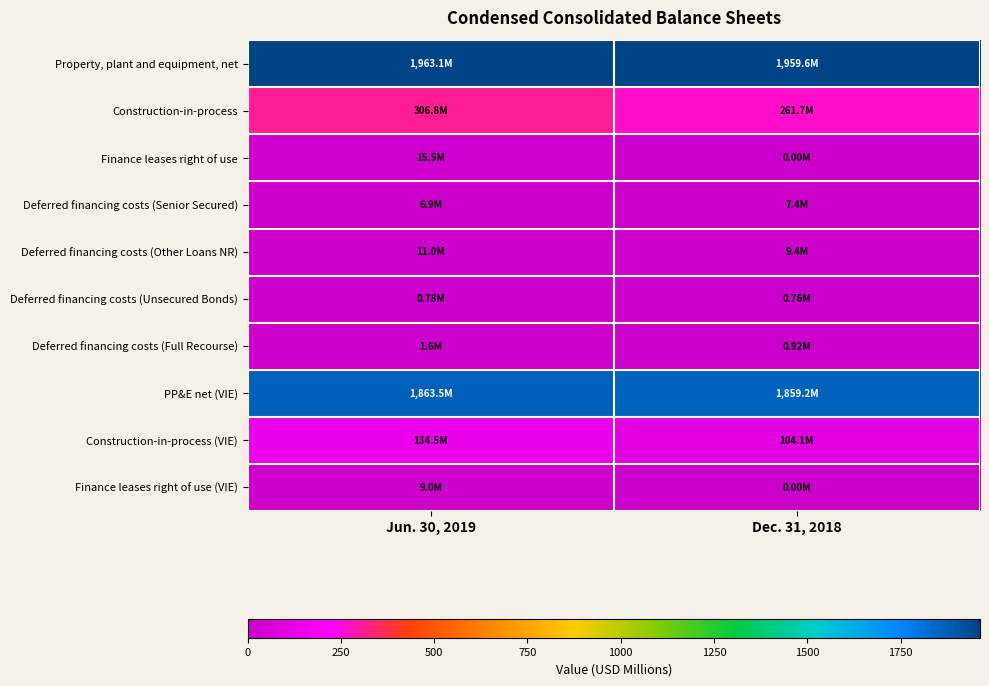

At which category is the sum across all series the highest?

Jun. 30, 2019